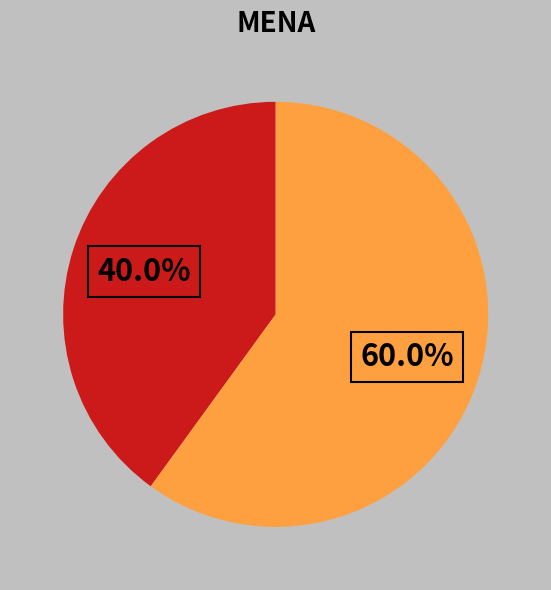

Is there any slice that represents more than half of the pie?

Yes